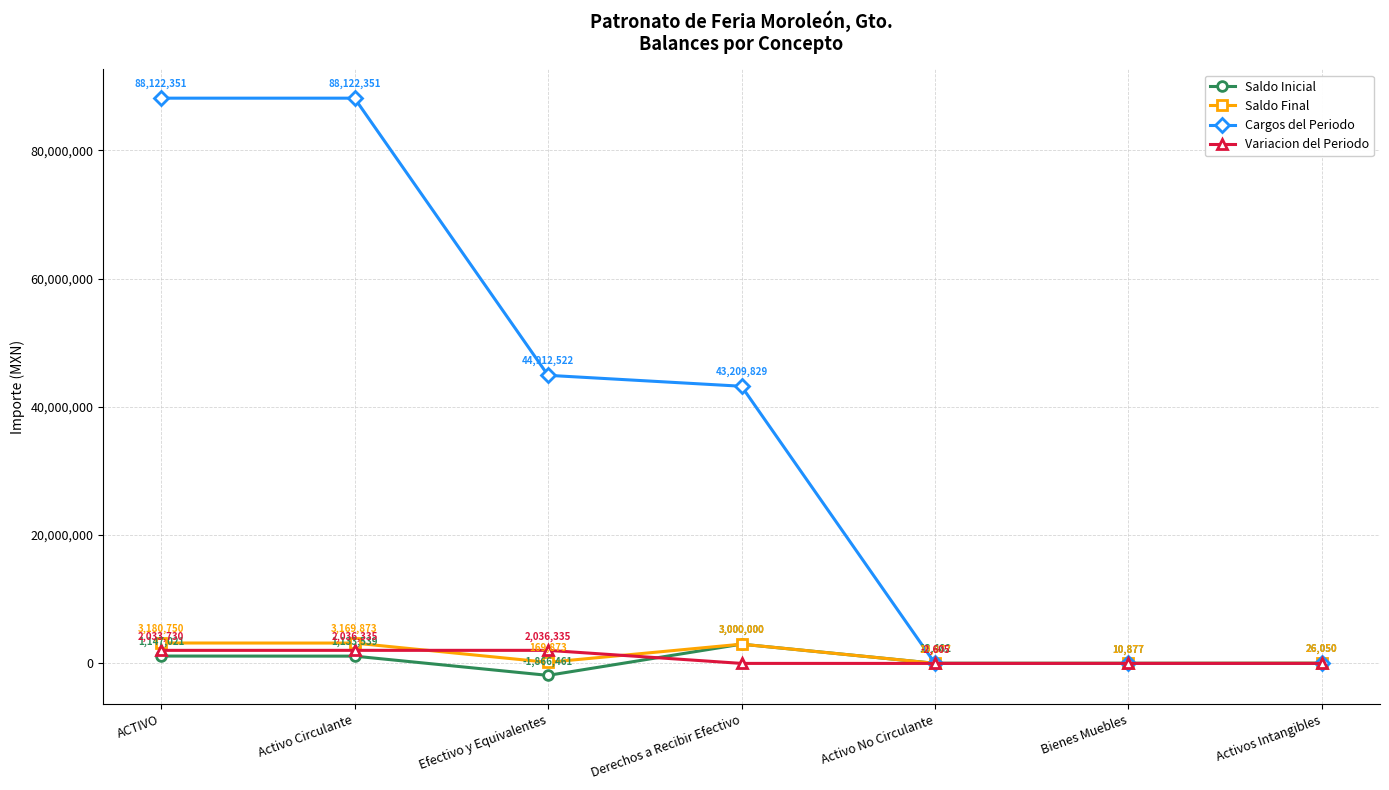

List the series in order of their peak value, lowest first.

Variacion del Periodo, Saldo Inicial, Saldo Final, Cargos del Periodo